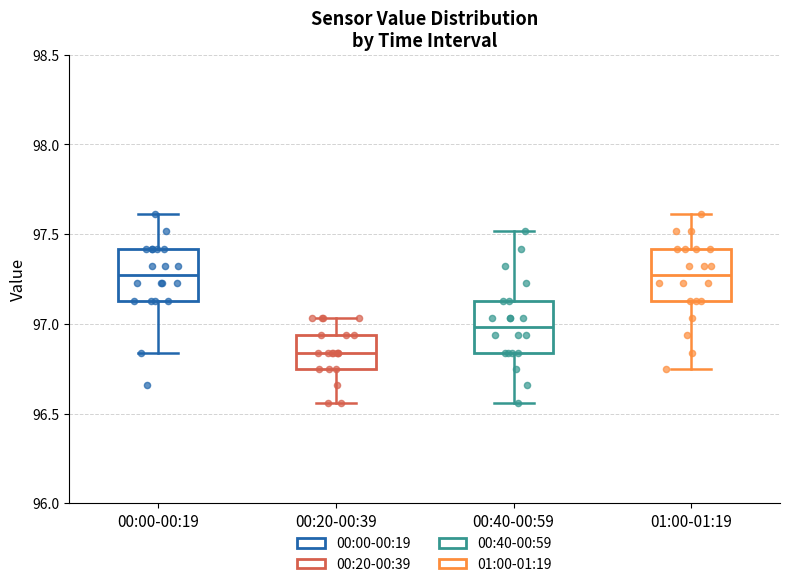

Where does the lower whisker of the box for 01:00-01:19 end on the y-axis? The values are not printed on the chart, so give them approximately, as read against the axis.

96.75